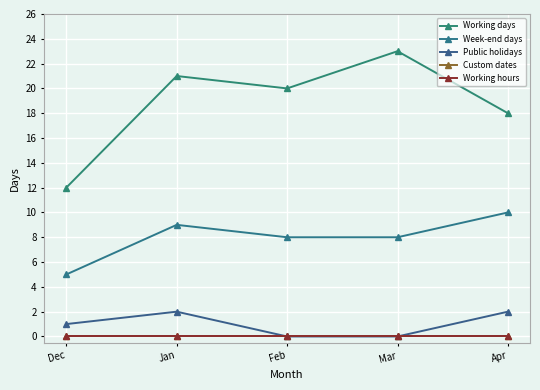

Where is the first local maximum for Public holidays?

Jan